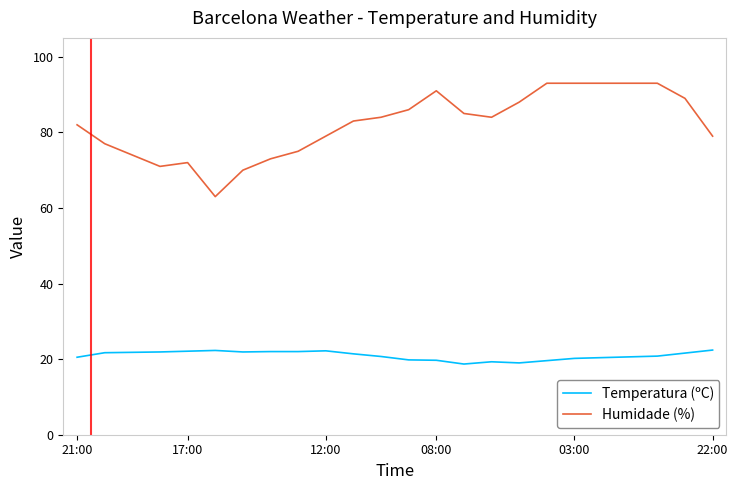

True or false: Temperatura (ºC) and Humidade (%) cross at least once.

False